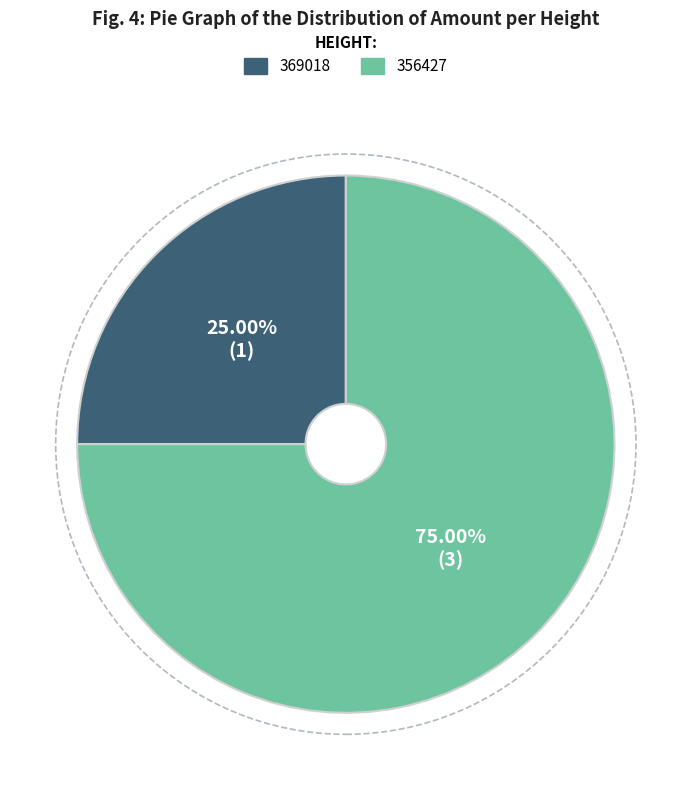

To the nearest percent, what is the difference between the 369018 and 356427 slice percentages?

50%